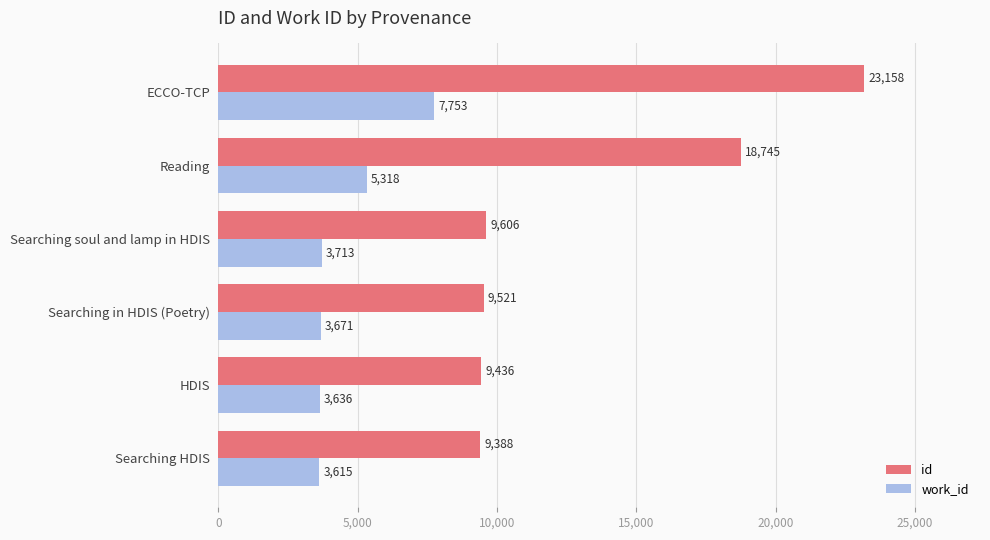

What is the sum of the work_id values at Searching in HDIS (Poetry) and Searching HDIS?

7286